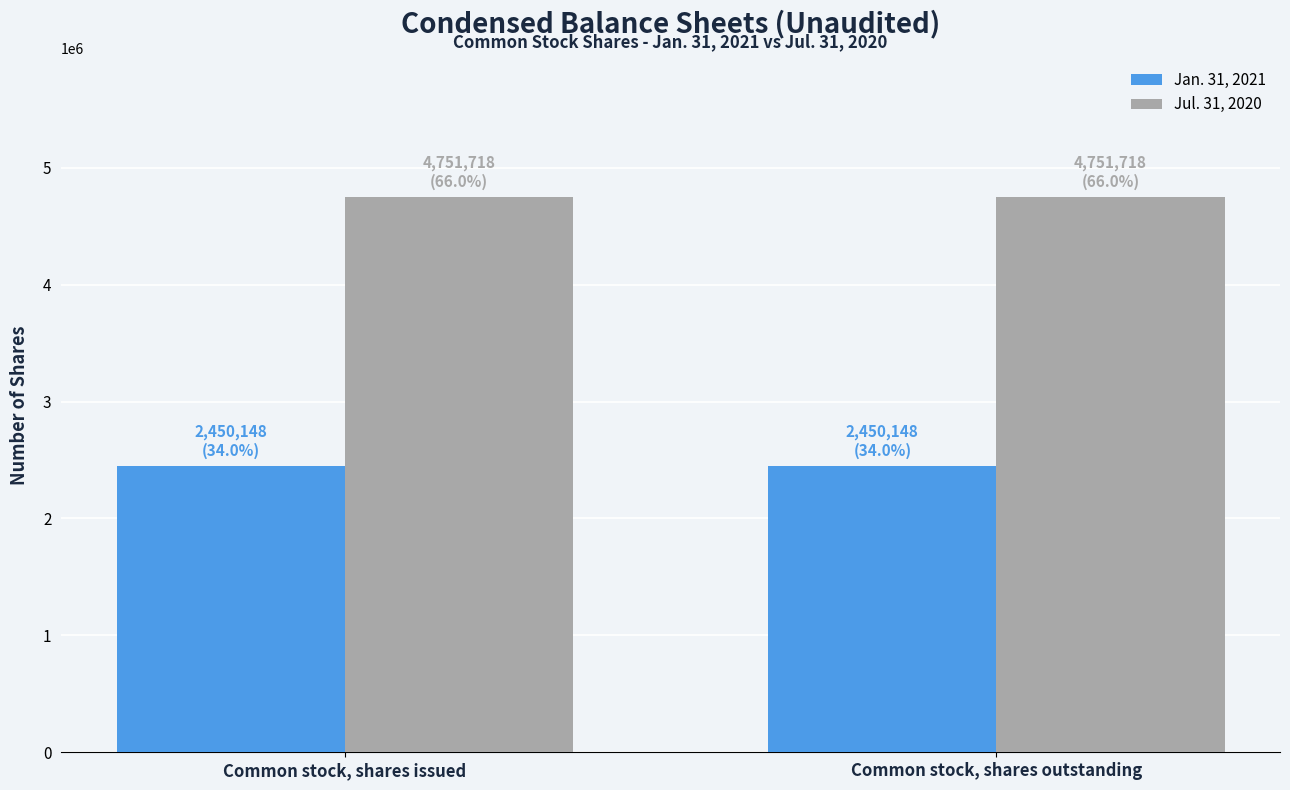

What is the spread (max minus min) of values at Common stock, shares issued?

2301570